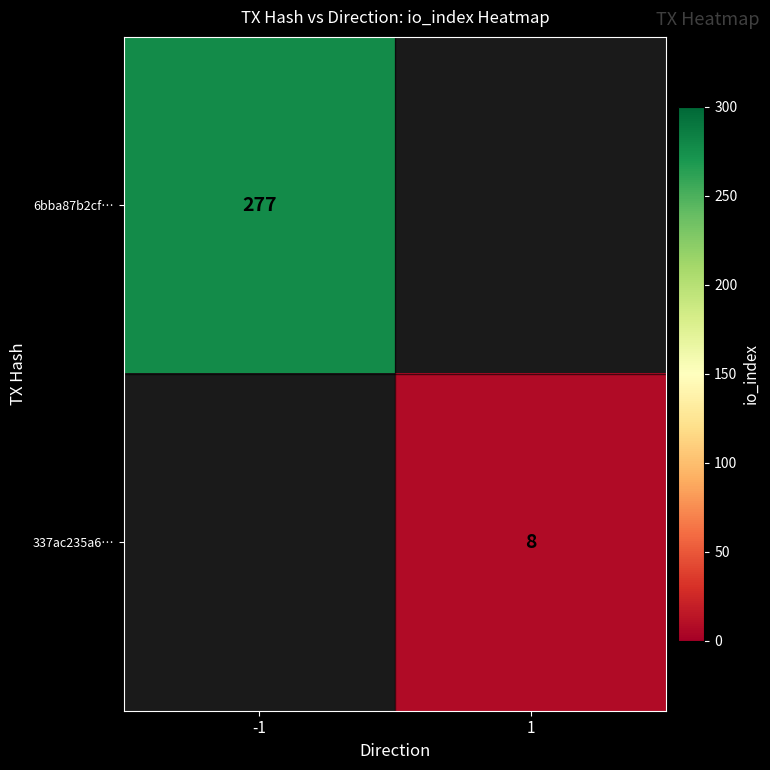

Is the value of 6bba87b2cf… at -1 greater than the value of 337ac235a6… at 1?

Yes